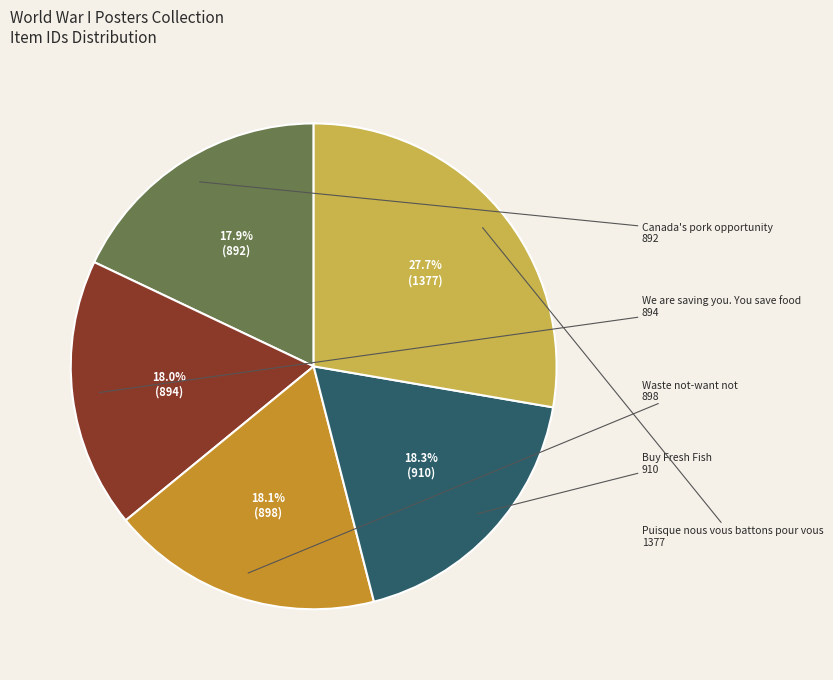

Does any single category account for the majority?

No